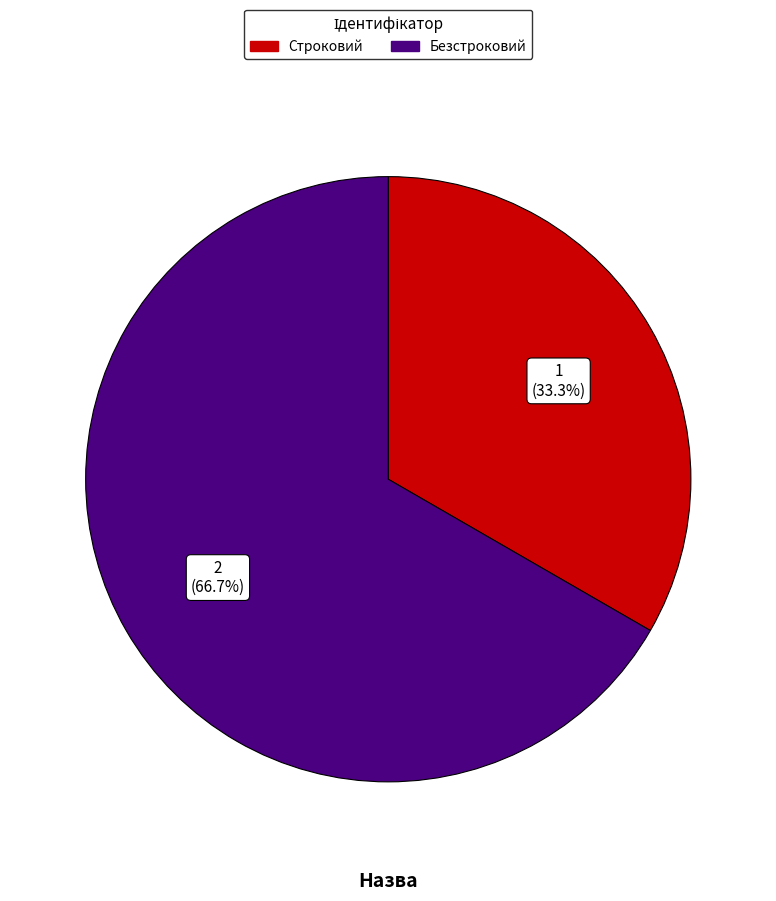

True or false: Строковий accounts for 25% of the total.

False